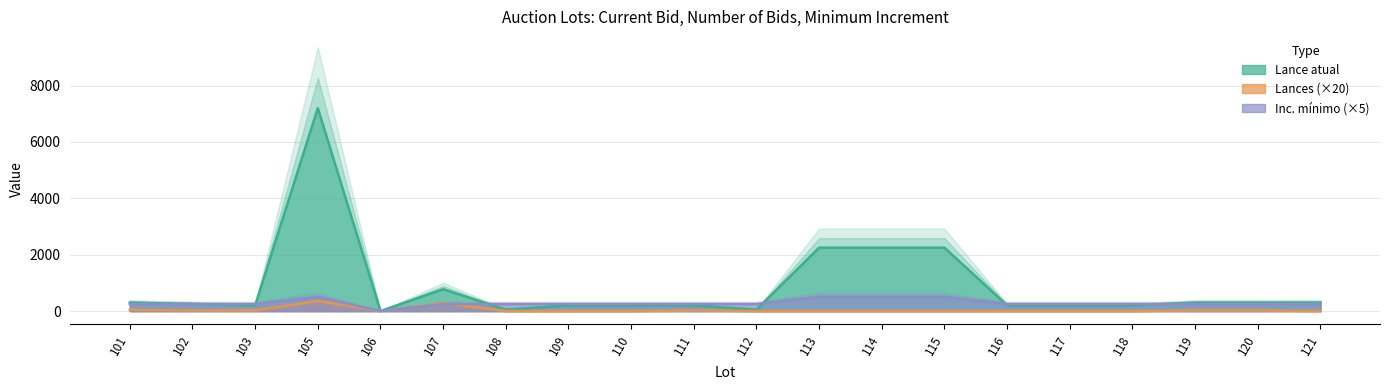

What is the highest value of the Lance atual series?

7200.0